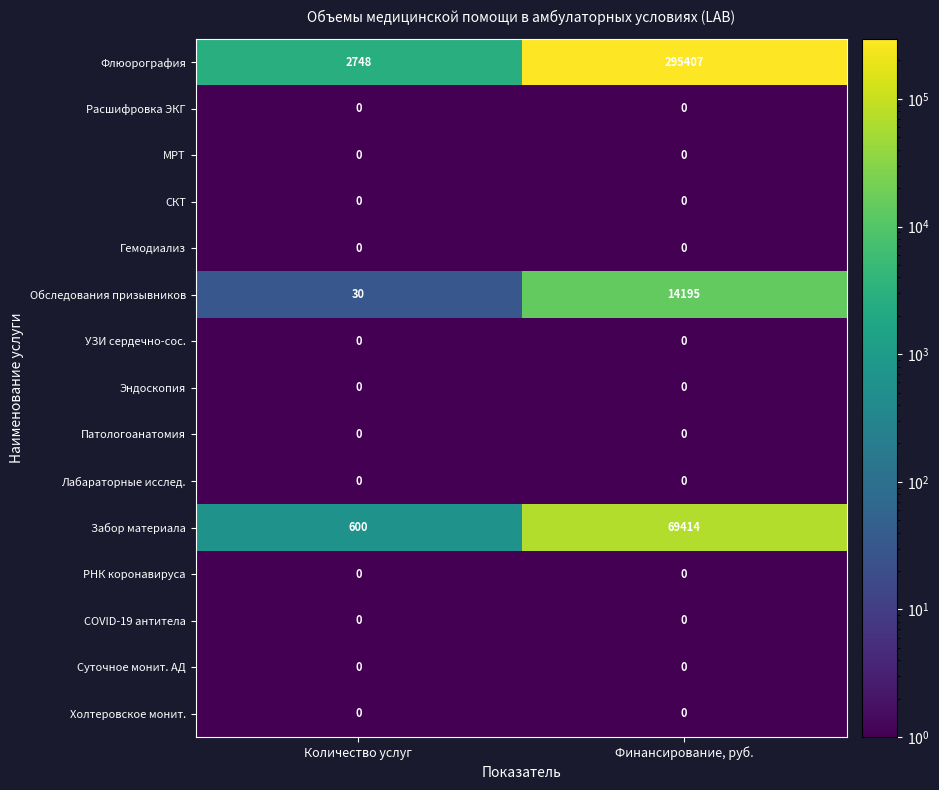

At which label does Забор материала reach its minimum?

Количество услуг